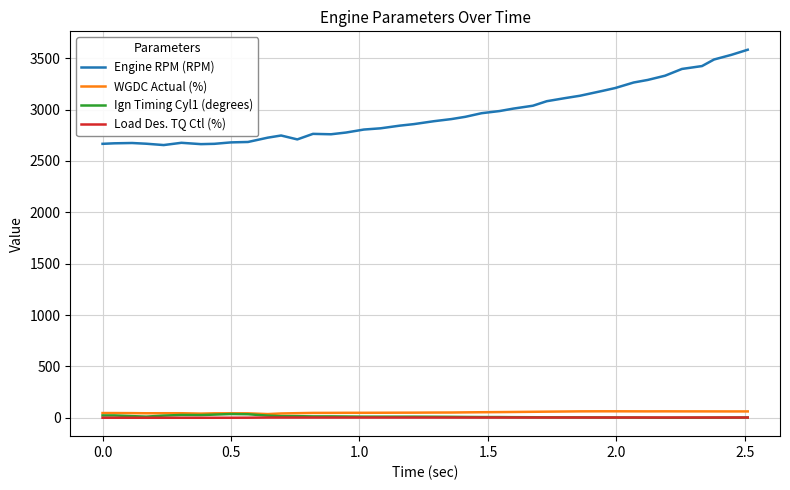

What is the lowest value of the Engine RPM (RPM) series?

2655.0